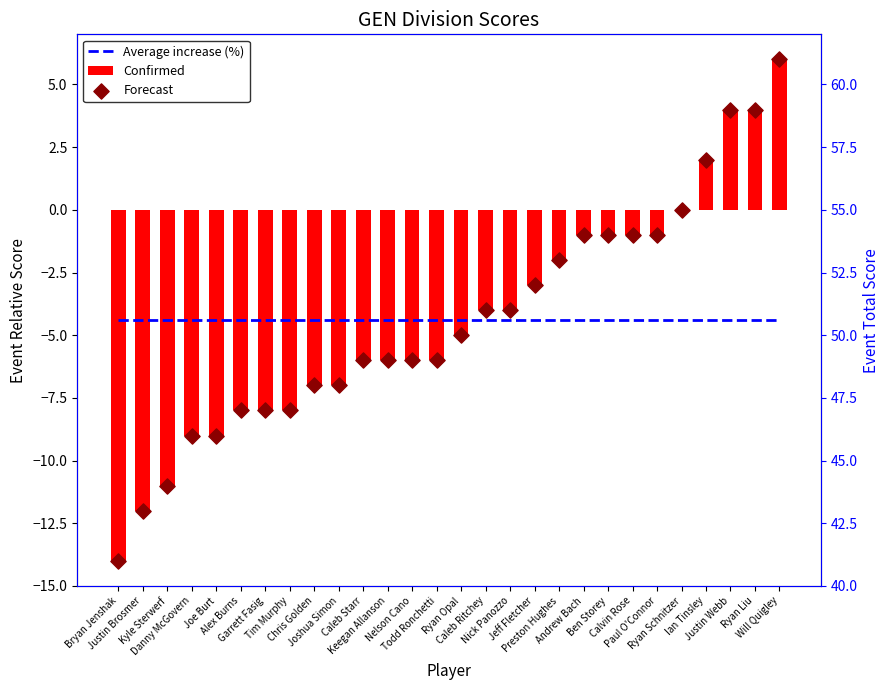

Which series reaches the maximum Y coordinate?

Forecast